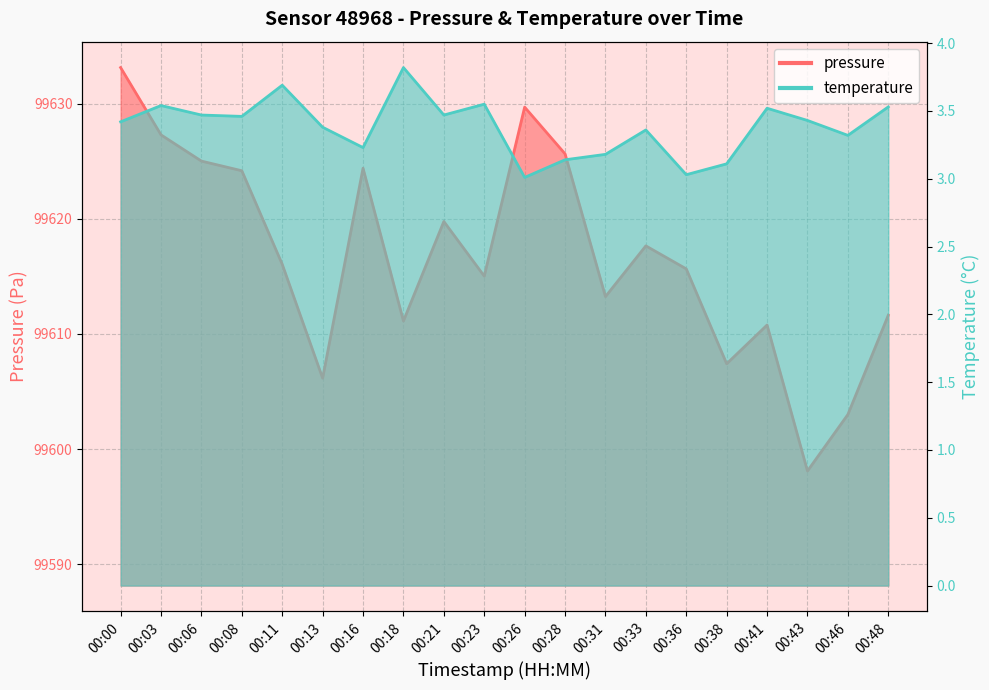

Between 00:00 and 00:23, which series saw the biggest shift?

pressure